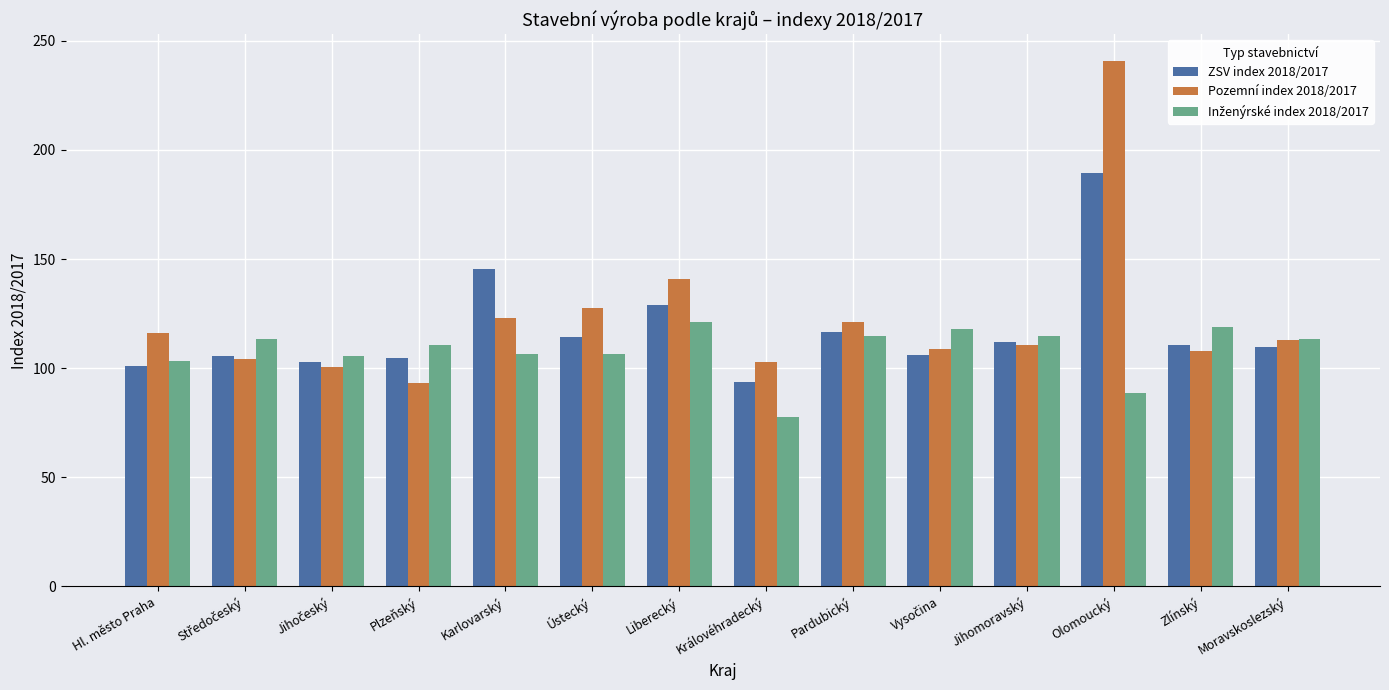

What is the difference between the maximum and second lowest values in the Pozemní index 2018/2017 series?

140.3